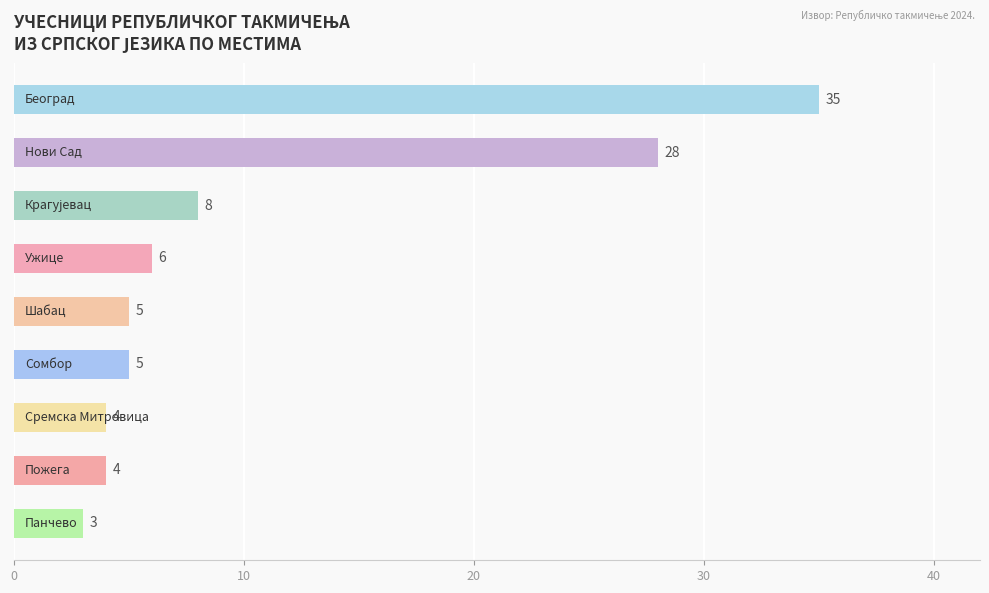

What is the difference between the second highest and second lowest values?

24